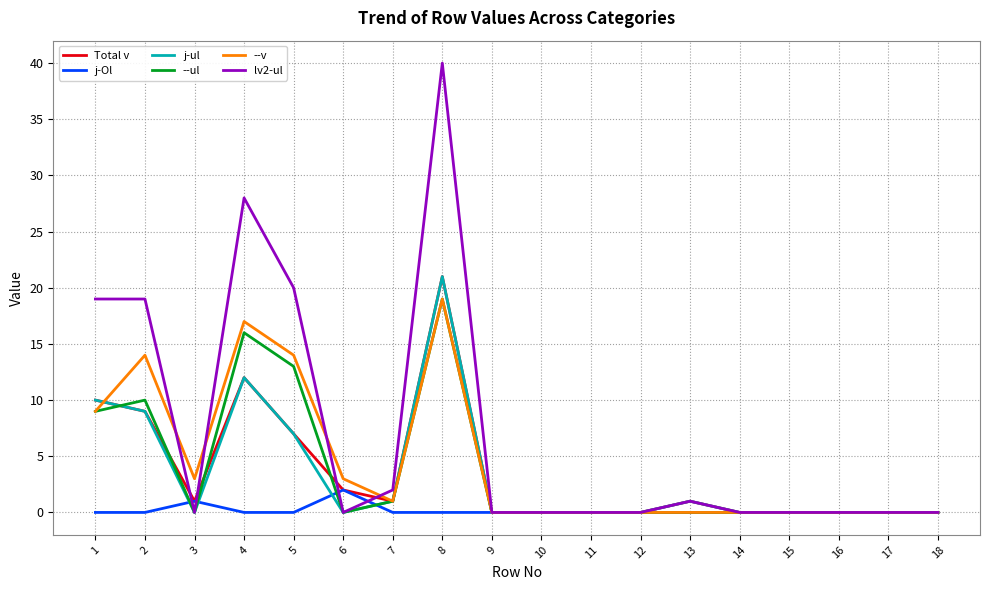

Which category has the highest value across all series?

8